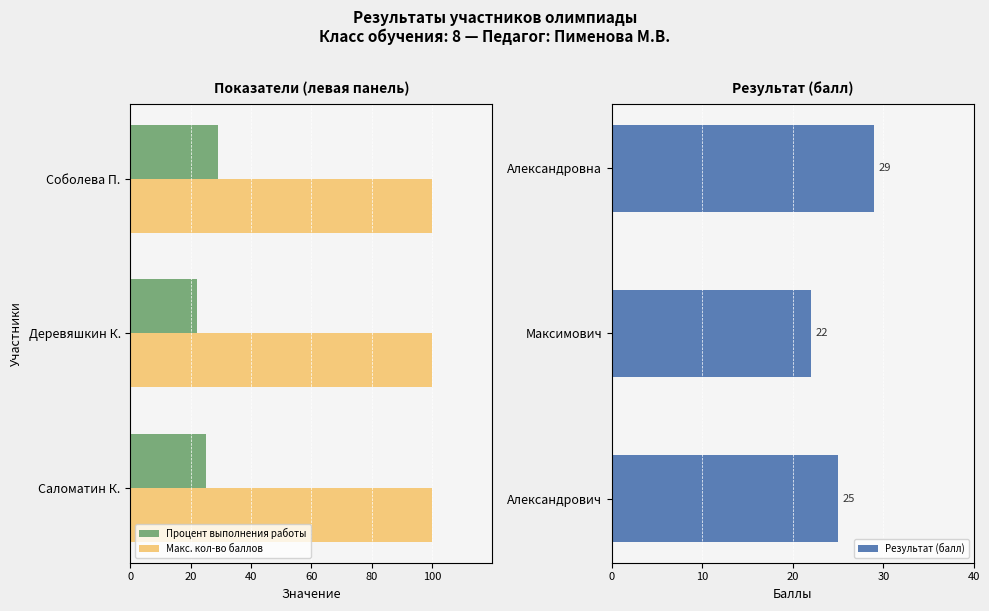

Rank the series by their average value, from lowest to highest.

Процент выполнения работы, Макс. кол-во баллов, Результат (балл)